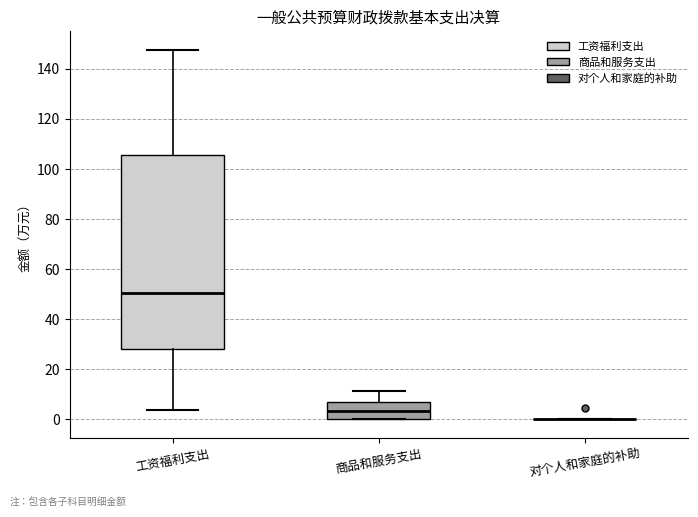

Reading left to right, read every box against the y-axis: the position of its median line, the range the box covers, and the ends of its whiskers. The values are not printed on the chart, so give them approximately, as read against the axis.

工资福利支出: median 50, box 28 to 106, whiskers 4 to 148
商品和服务支出: median 4, box 0 to 6, whiskers 0 to 12
对个人和家庭的补助: box collapsed to a line at 0, whiskers 0 to 0